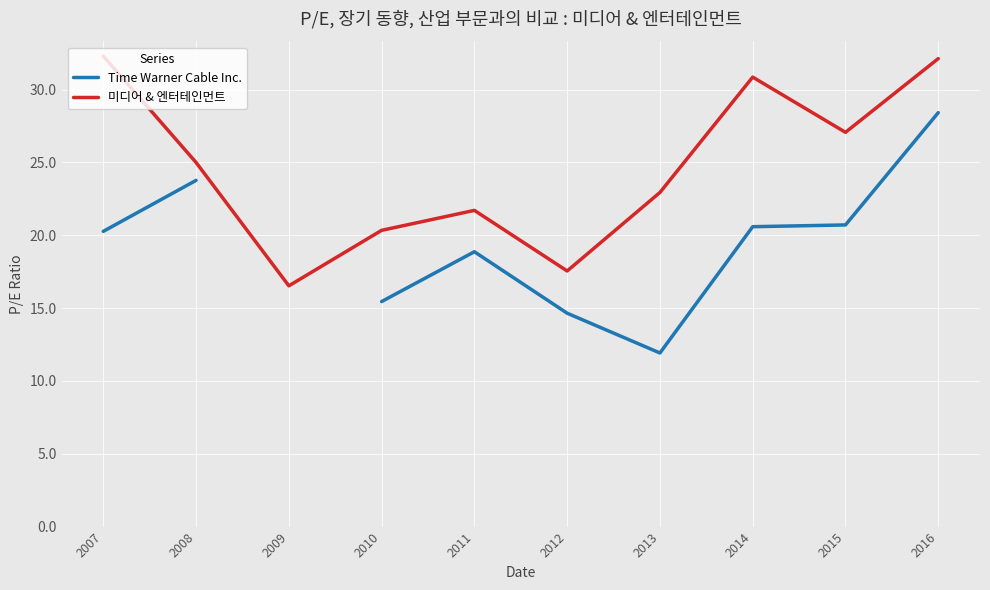

Rank the series by their average value, from lowest to highest.

Time Warner Cable Inc., 미디어 & 엔터테인먼트